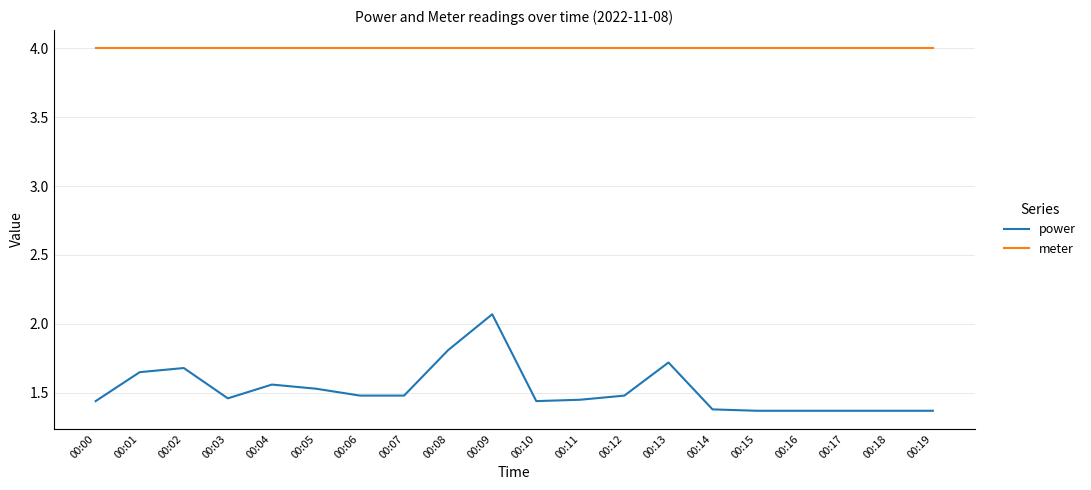

True or false: meter has a value of 4.0 at 00:04.

True